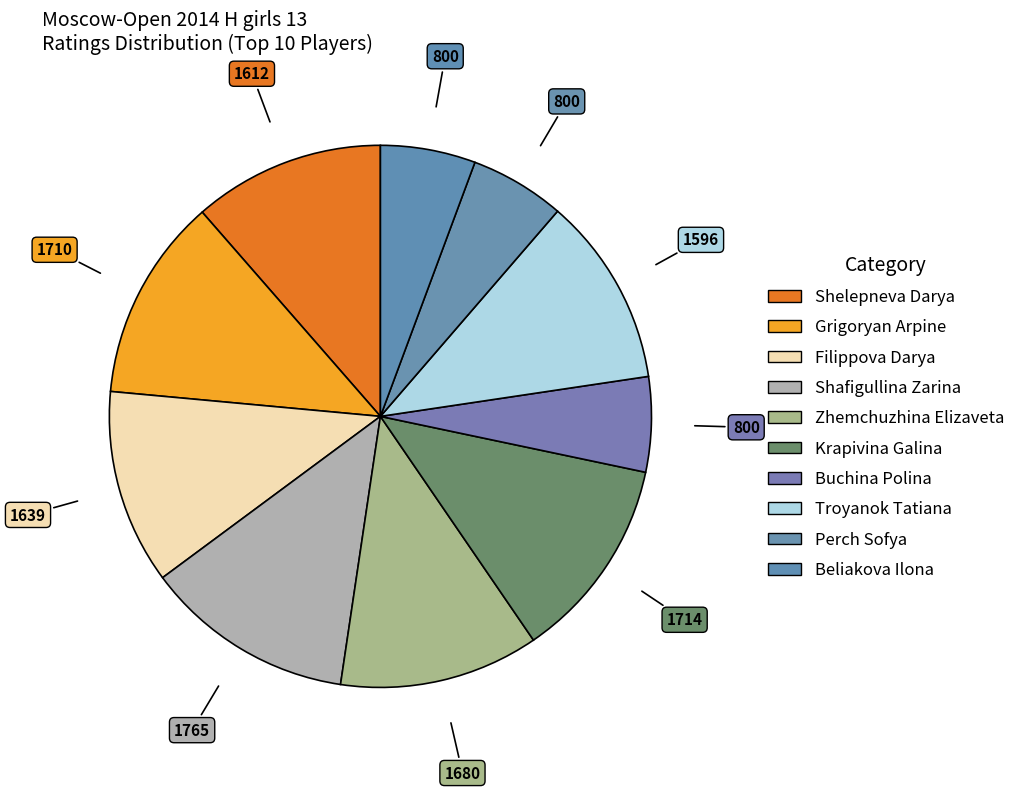

To the nearest percent, what is the combined percentage of Shafigullina Zarina and Buchina Polina?

18%